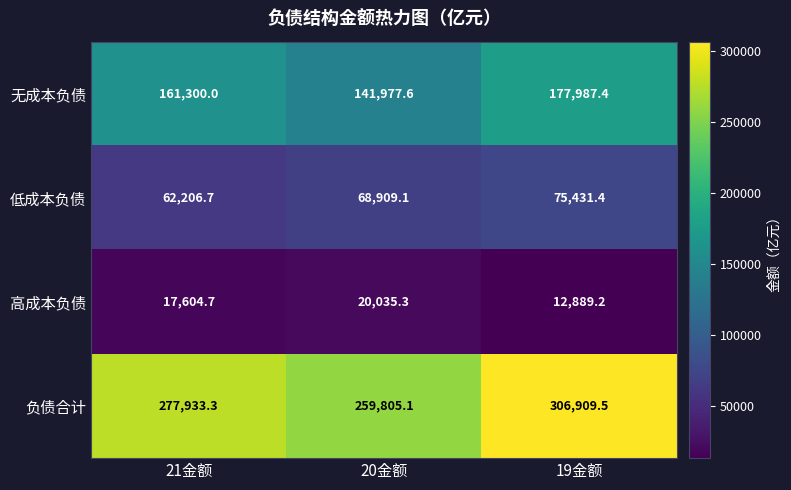

Count the number of categories in the chart.

3